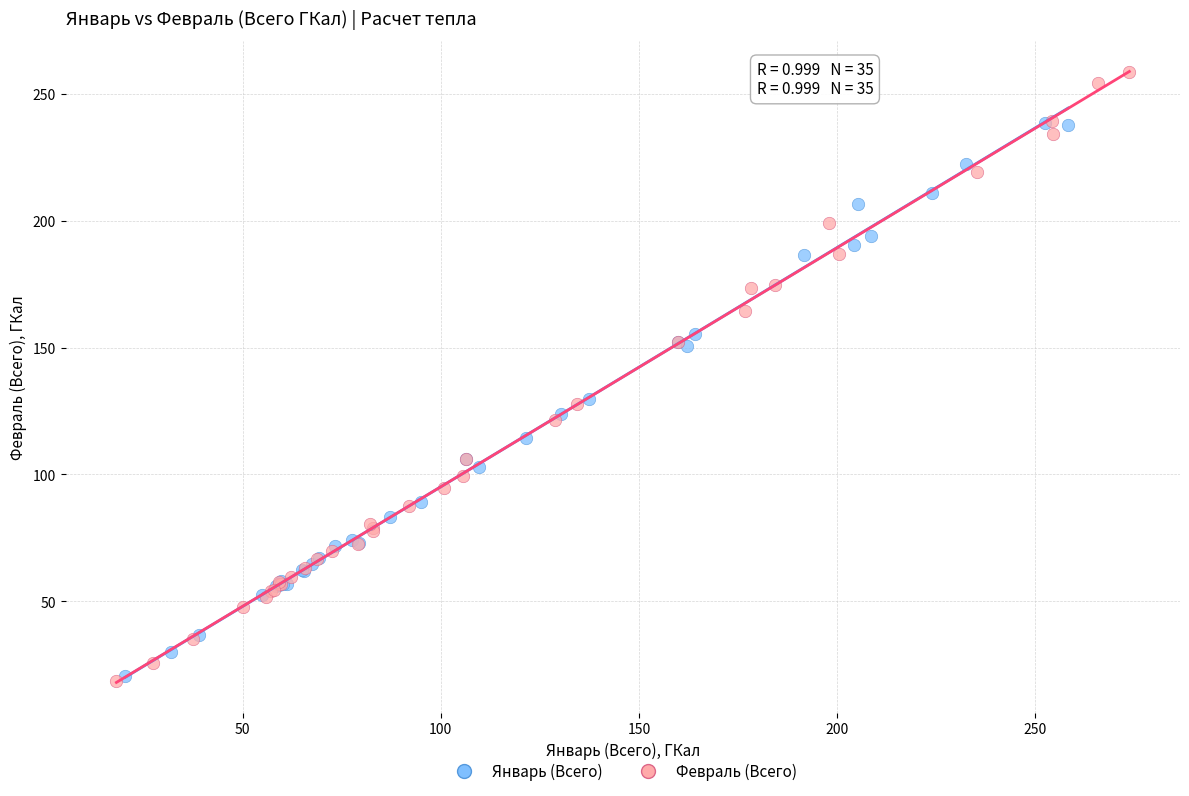

Which series reaches the maximum Y coordinate?

Февраль (Всего)